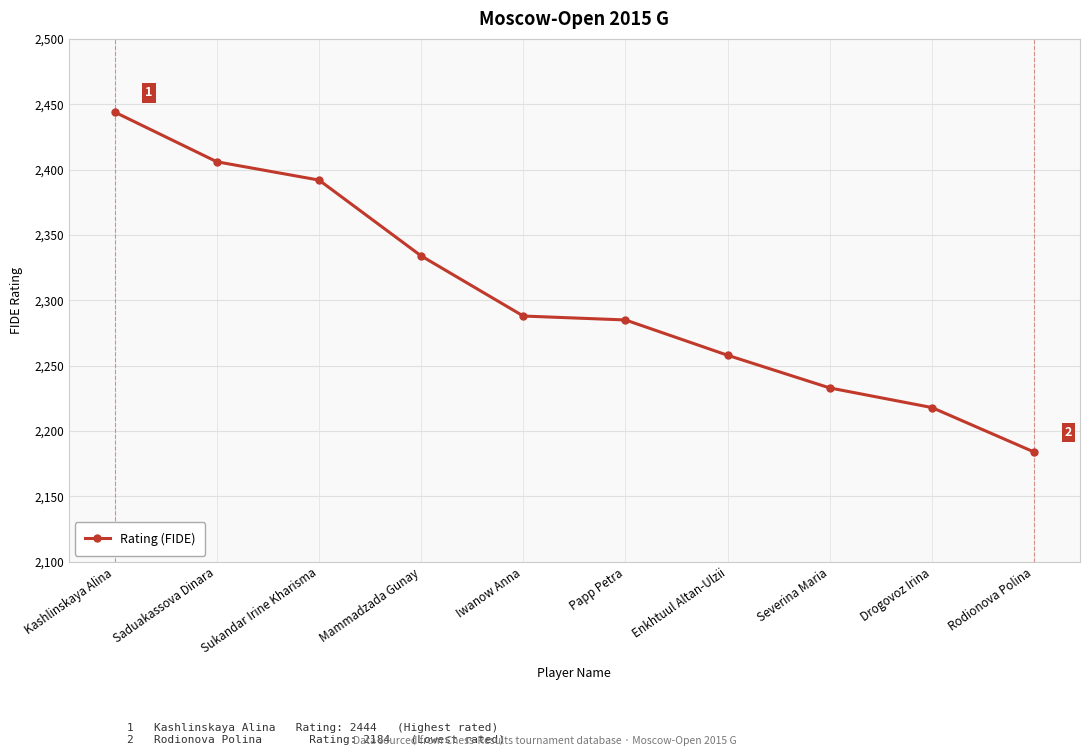

True or false: the data shows 3614 at Drogovoz Irina.

False